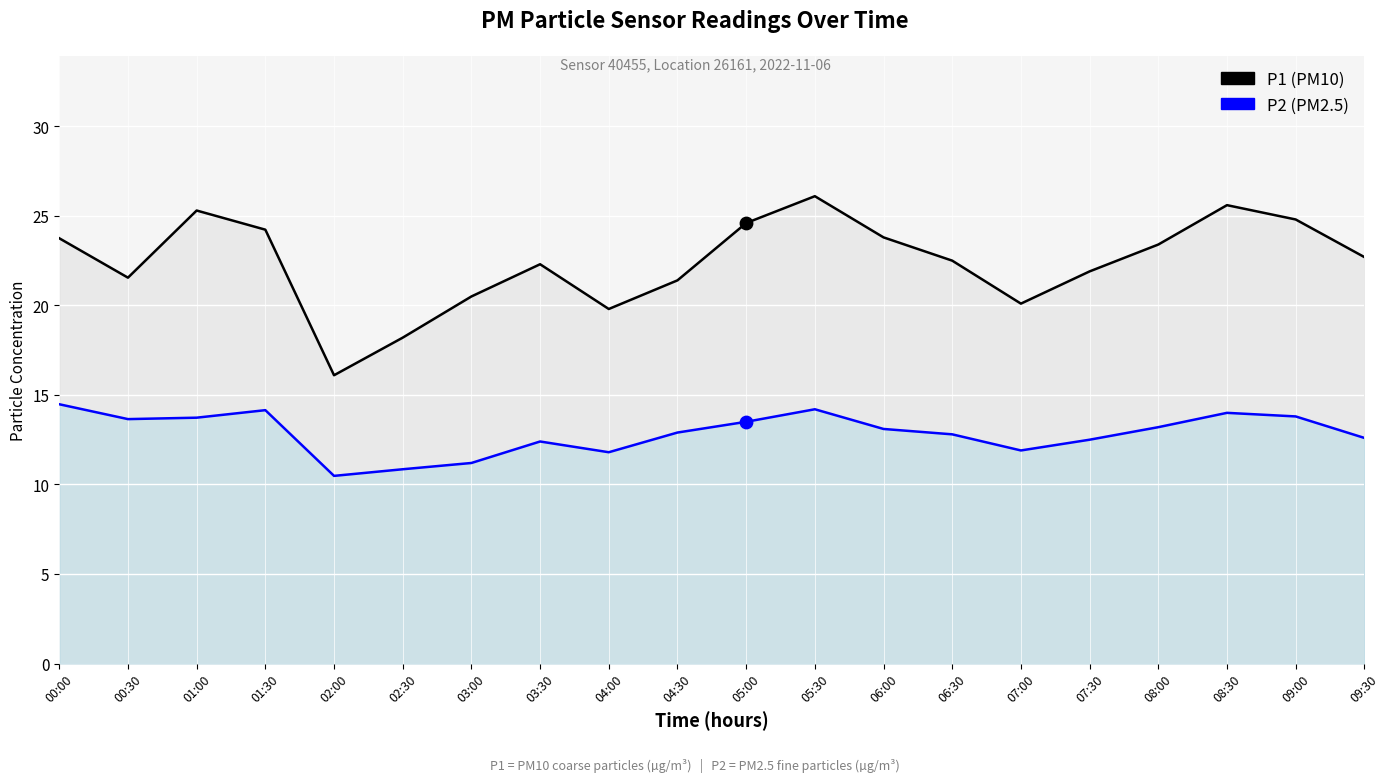

Which series reaches the minimum Y coordinate?

P2